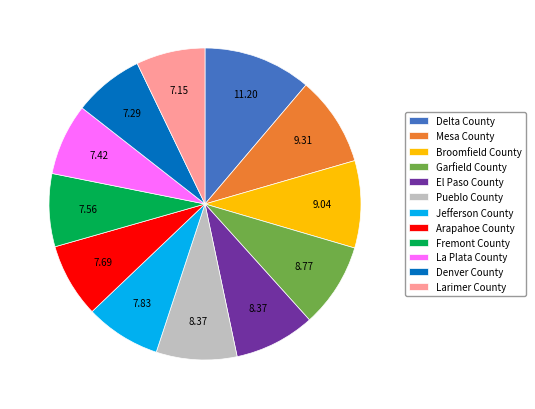

Do Jefferson County and La Plata County together represent more than half of the pie?

No